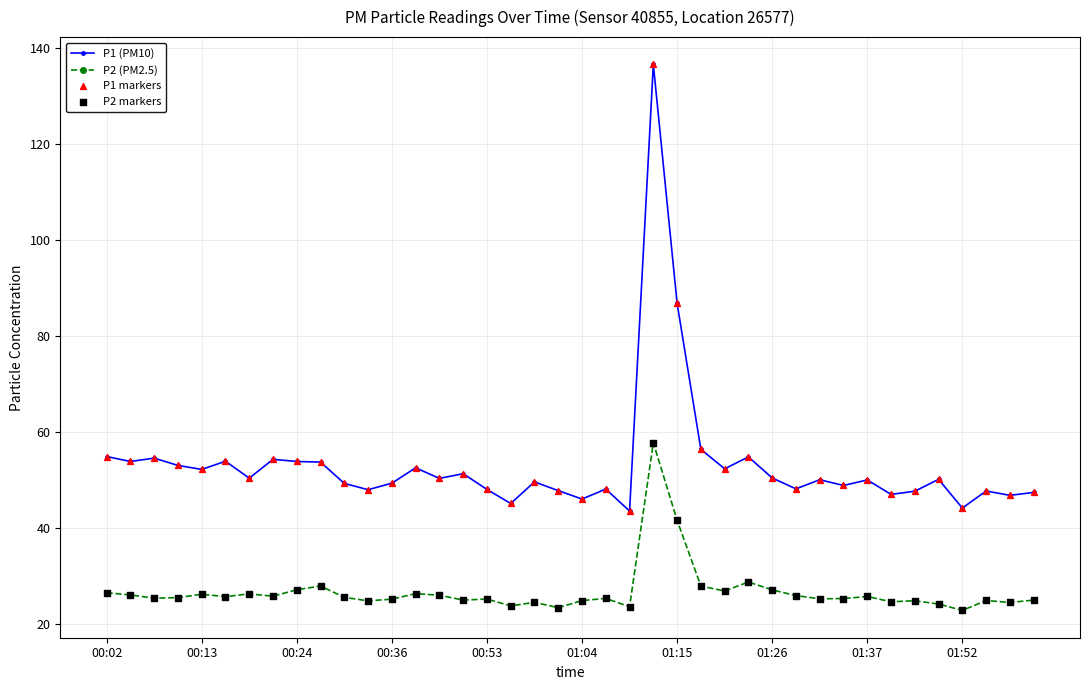

True or false: P2 (PM2.5) has more than 0 points higher than both neighbors.

True